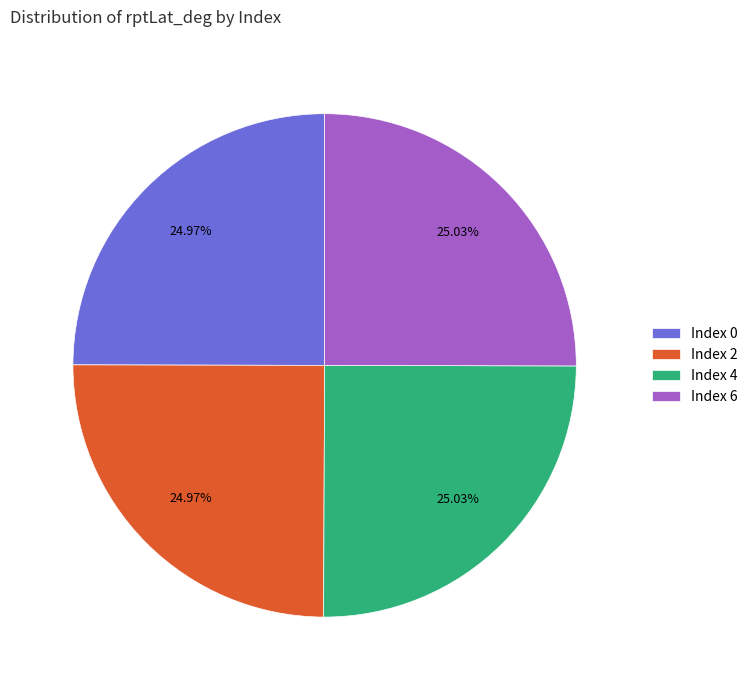

Does Index 6 account for over 50% of the chart?

No